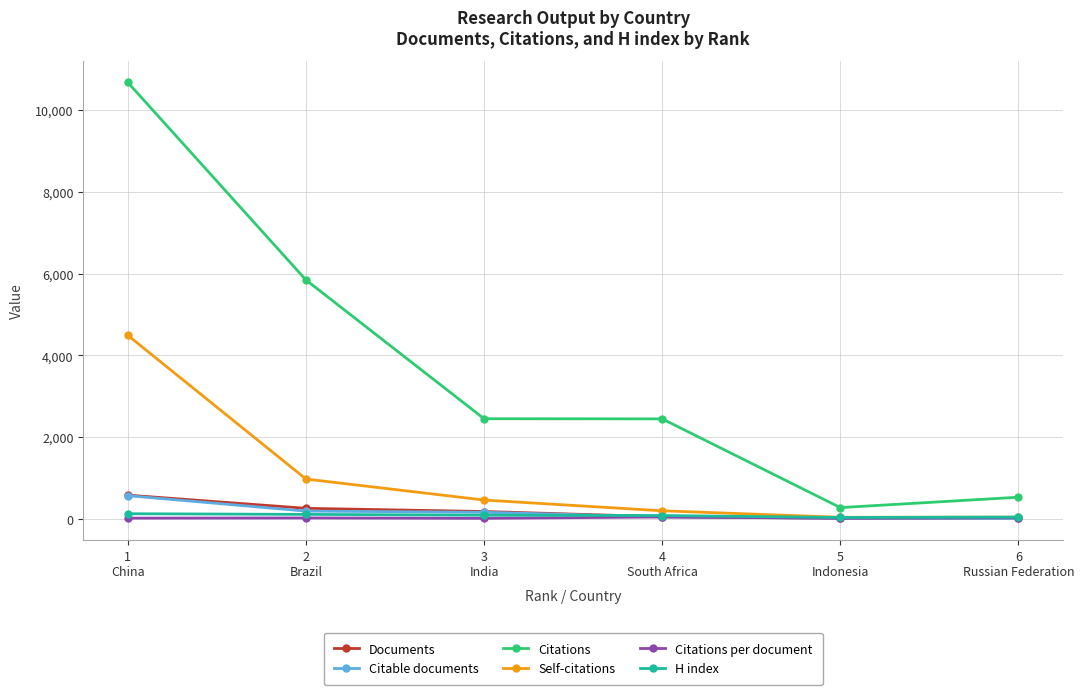

True or false: Citations per document has more than 2 points higher than both neighbors.

False